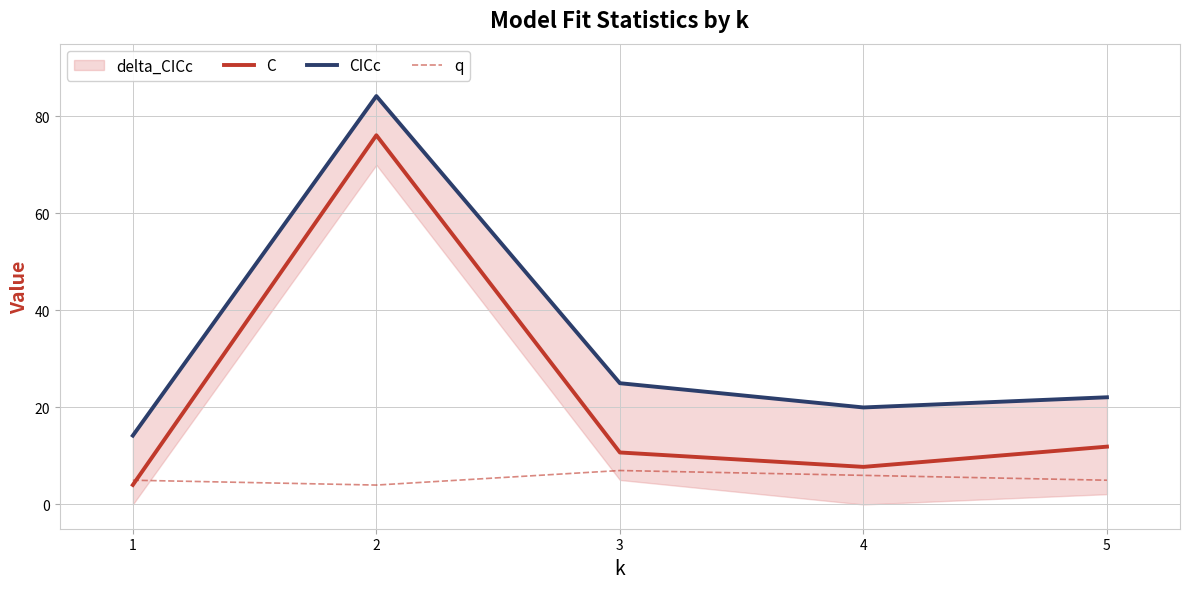

The value of C at 2 is 134.2. True or false?

False